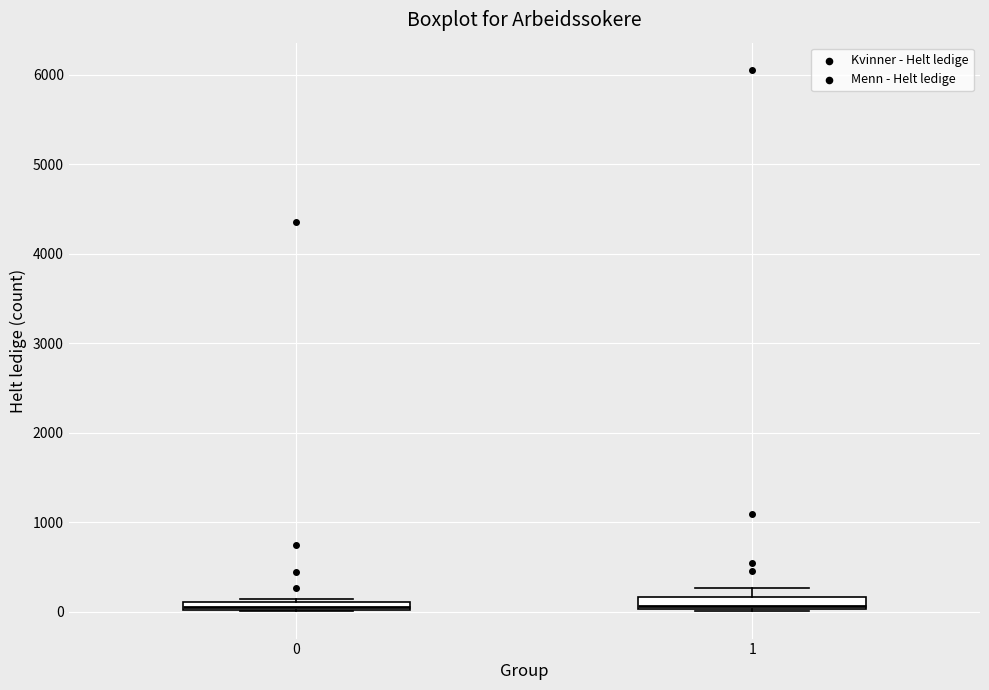

Where is the lower edge of the box at x = 1 on the y-axis? The values are not printed on the chart, so give them approximately, as read against the axis.

0